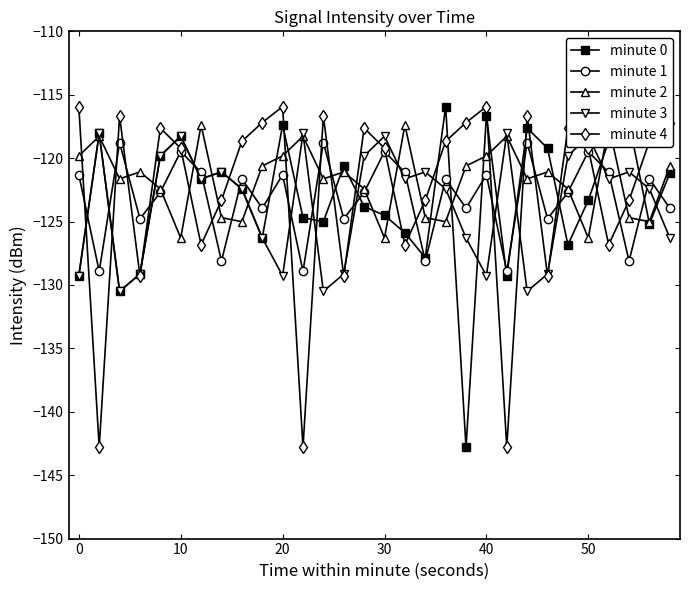

In minute 4, how many points are lower than both neighbors (excluding endpoints)?

9